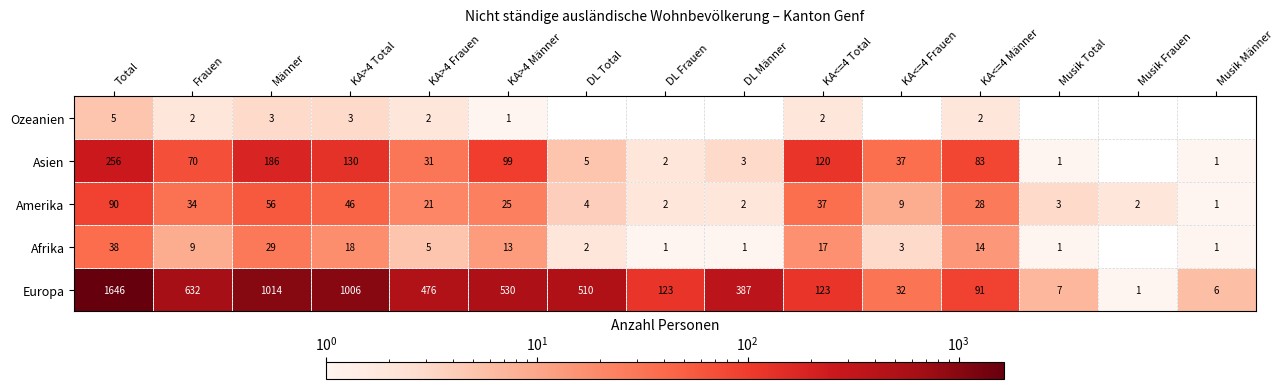

What is the difference between the Amerika values at Musik Frauen and KA>4 Männer?

23